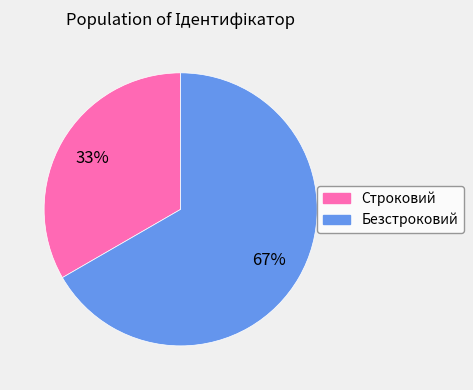

Does any single category account for the majority?

Yes